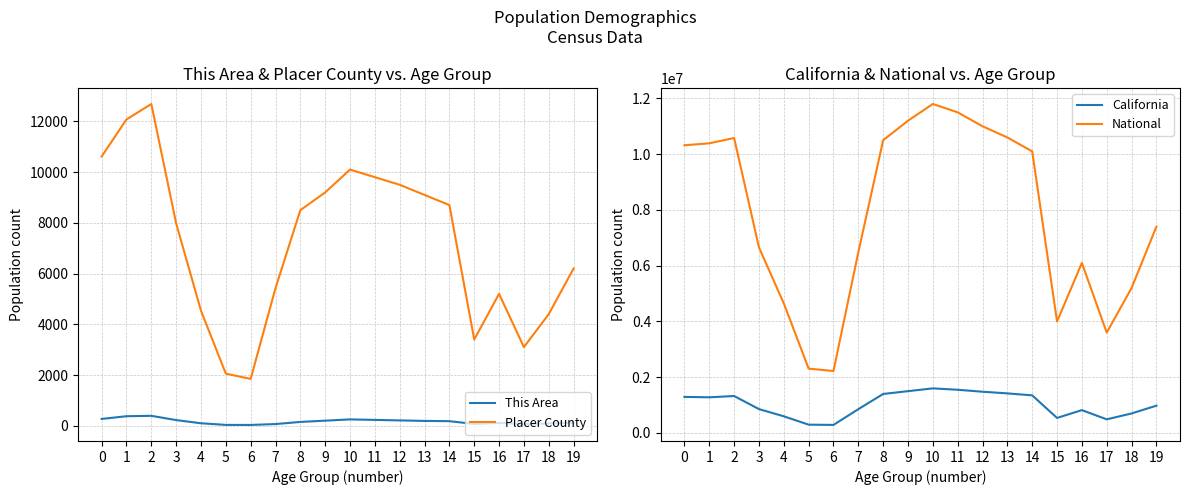

Rank the categories by This Area value from lowest to highest.

6, 5, 17, 7, 15, 18, 4, 16, 19, 8, 14, 13, 9, 12, 3, 11, 10, 0, 1, 2